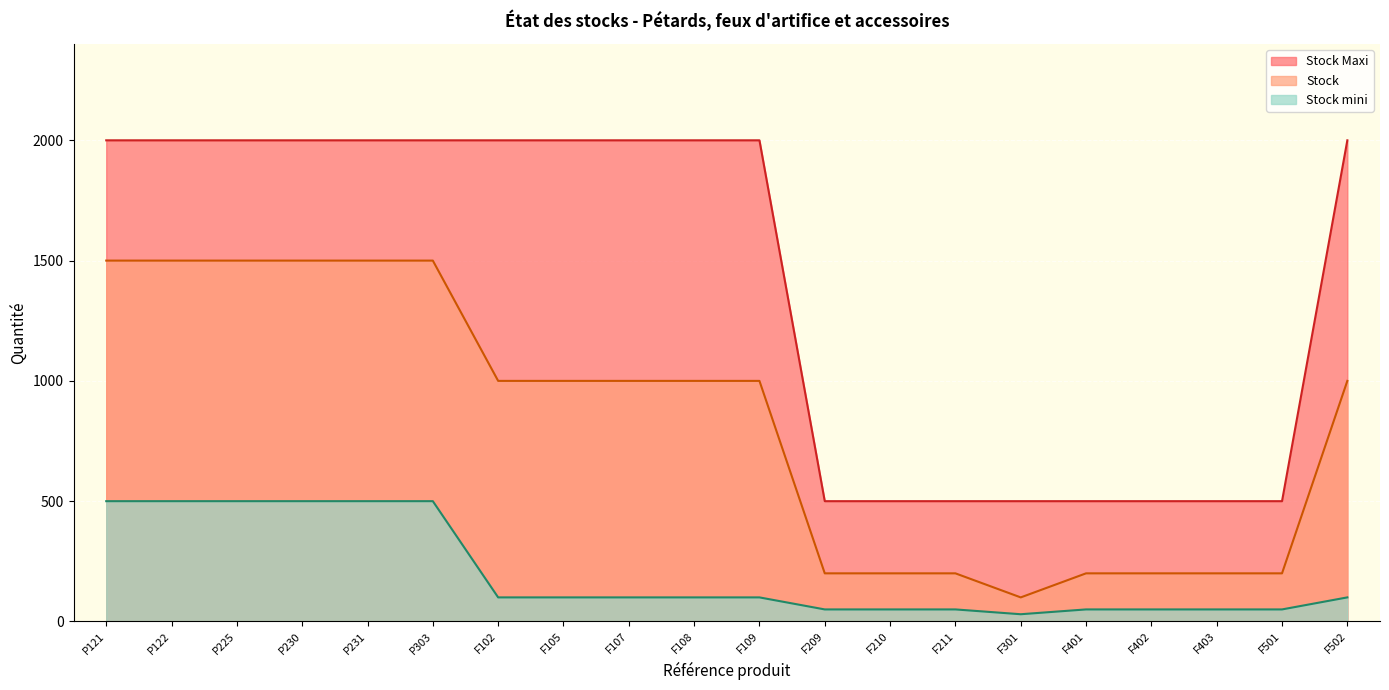

What are all the series names shown in the legend?

Stock Maxi, Stock, Stock mini